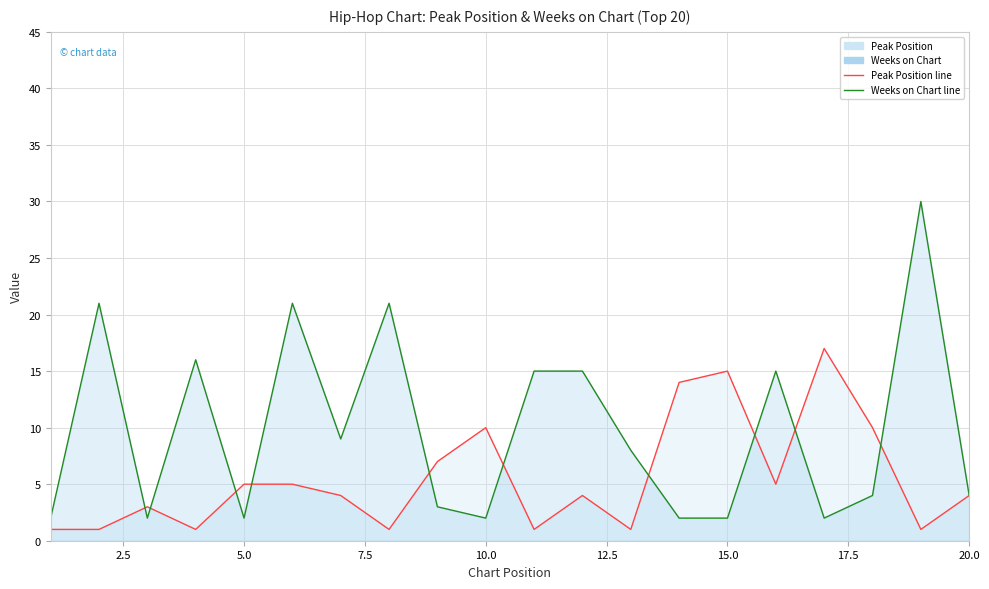

How many times do Weeks on Chart and Peak Position cross each other?

10